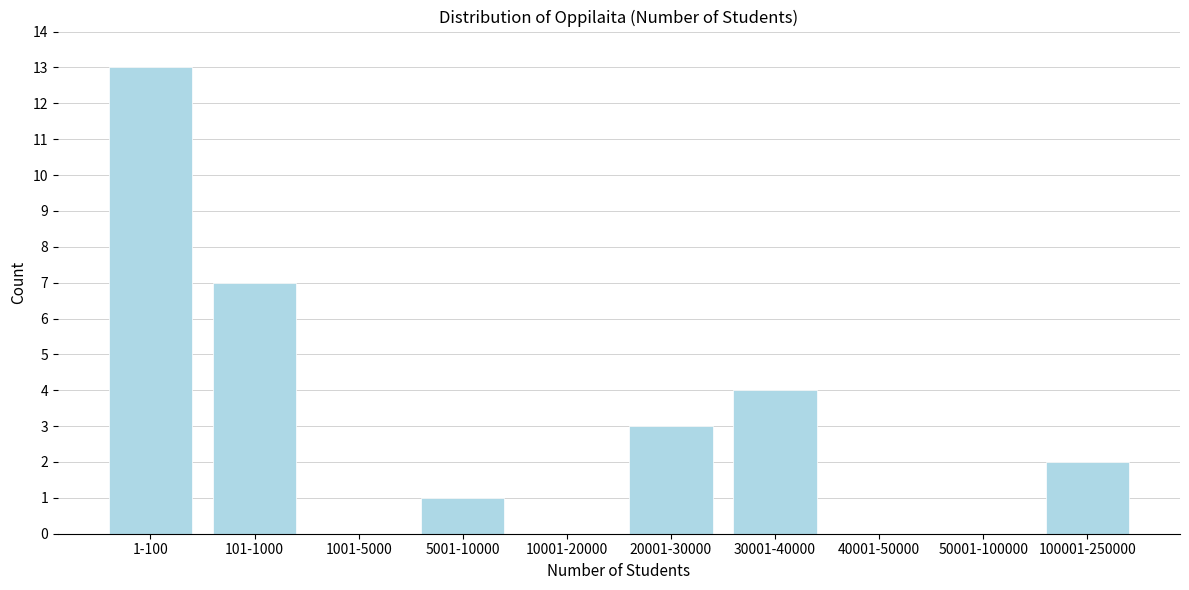

Reading left to right, list all the values displayed in this chart.

1-100=13	101-1000=7	1001-5000=0	5001-10000=1	10001-20000=0	20001-30000=3	30001-40000=4	40001-50000=0	50001-100000=0	100001-250000=2